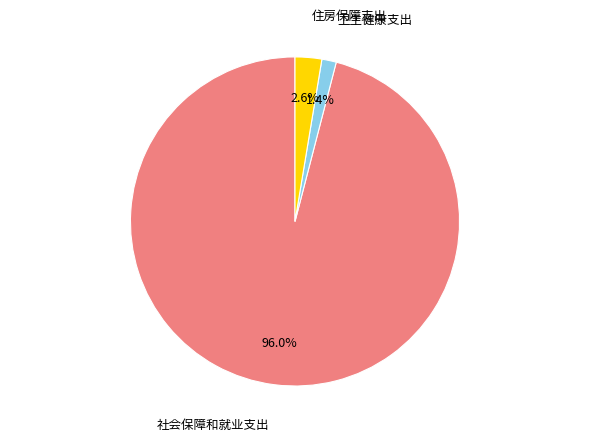

Does any single category account for the majority?

Yes